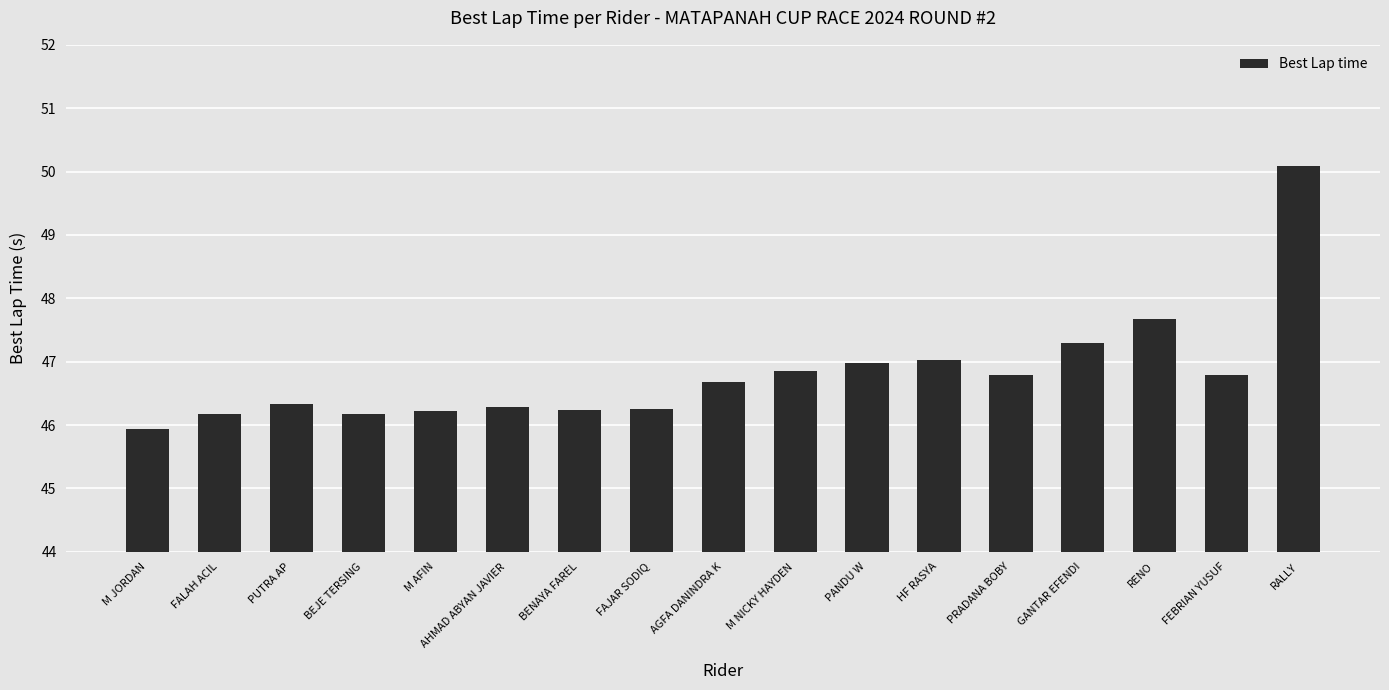

What is the value of the 9th bar from the left?

46.7